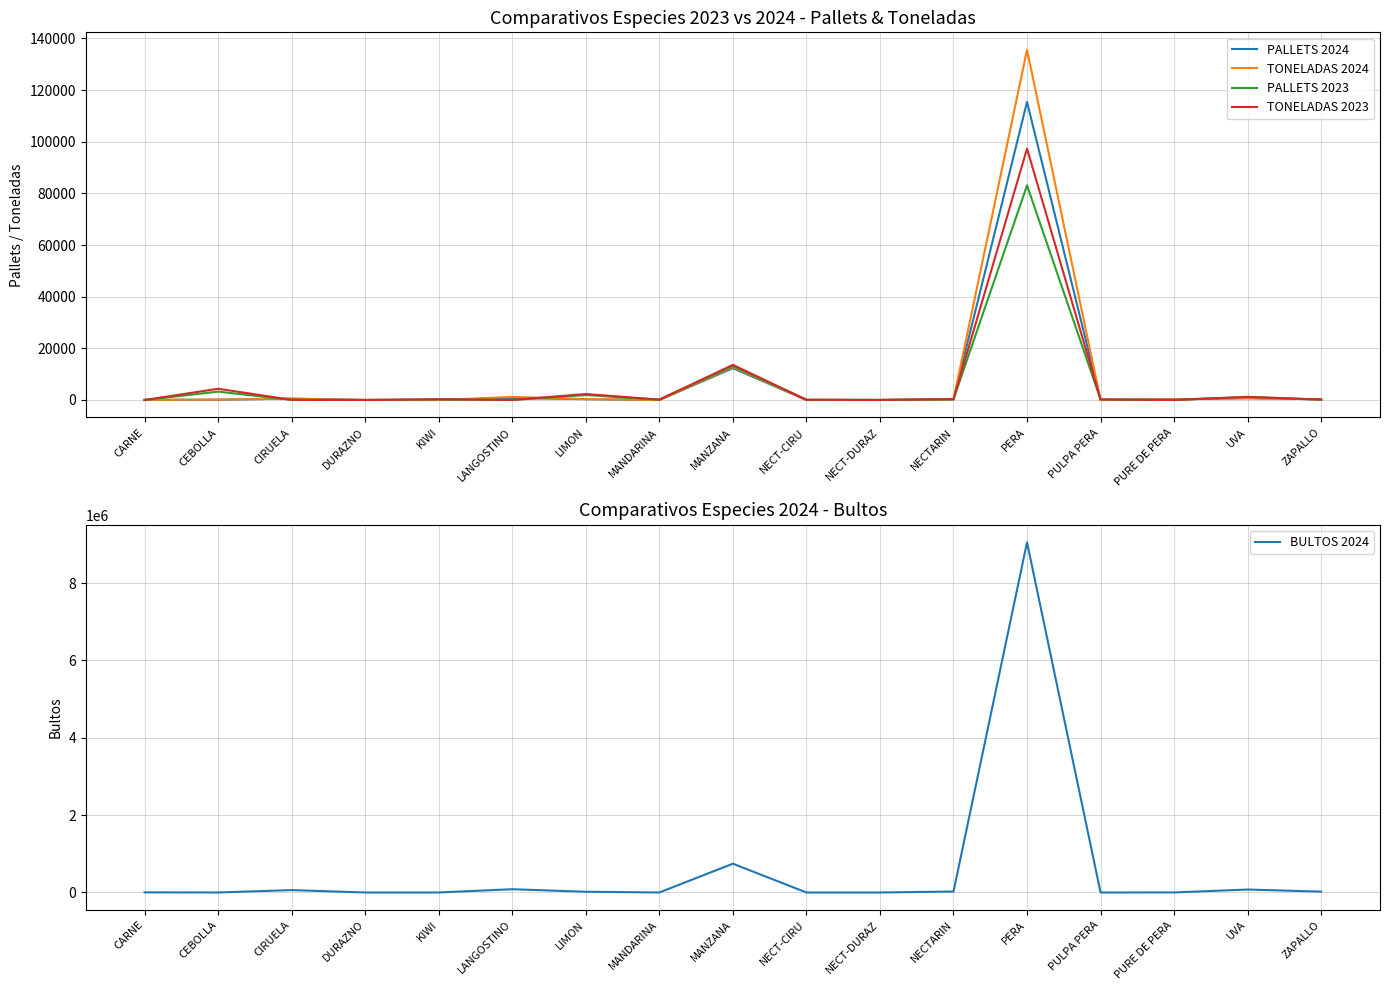

What is the value of the TONELADAS 2024 point at the 6th from the left?

1181